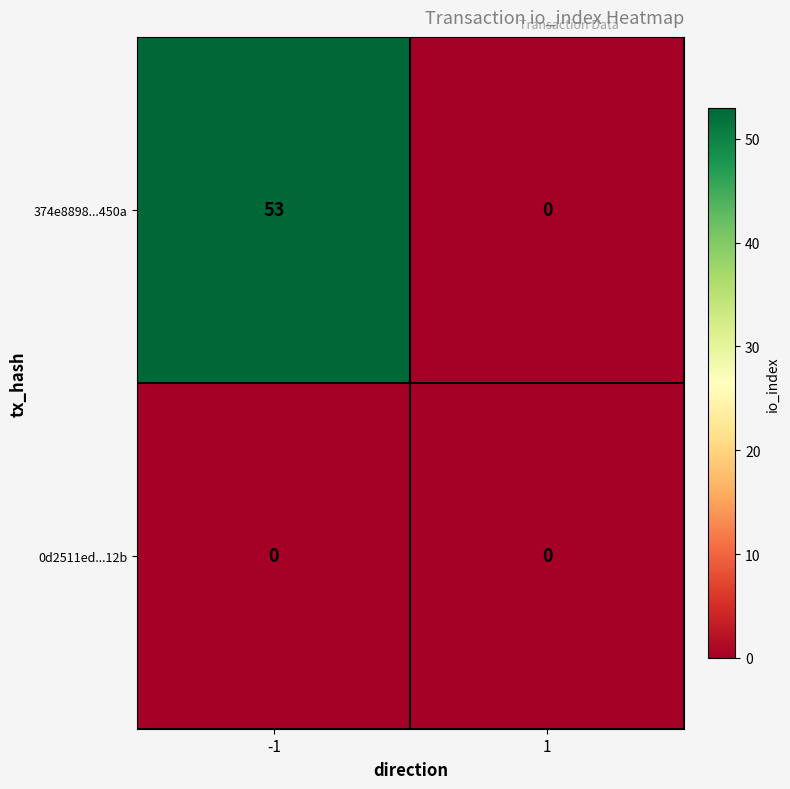

What is the greatest value displayed?

53